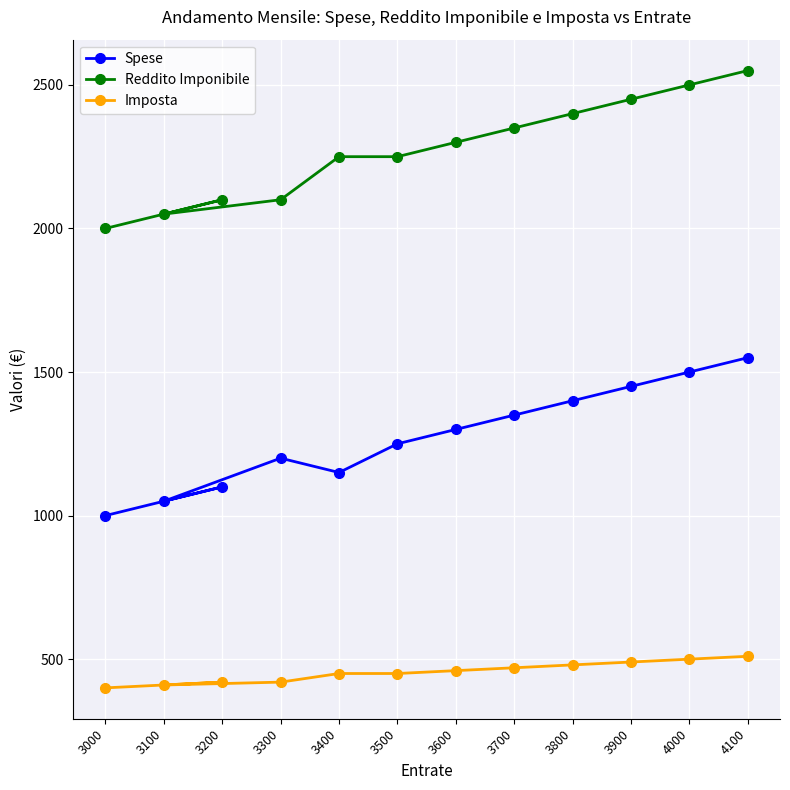

What value does the Reddito Imponibile series have at 3100, to the nearest 100?

2000